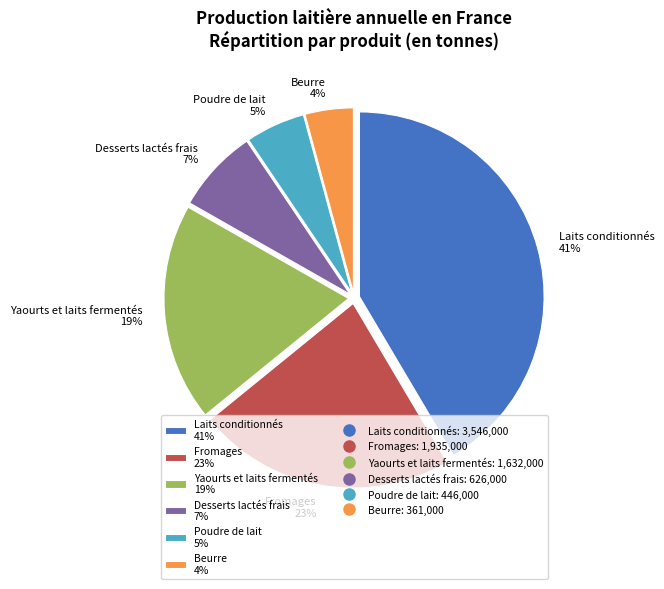

Count the number of slices in the pie.

6